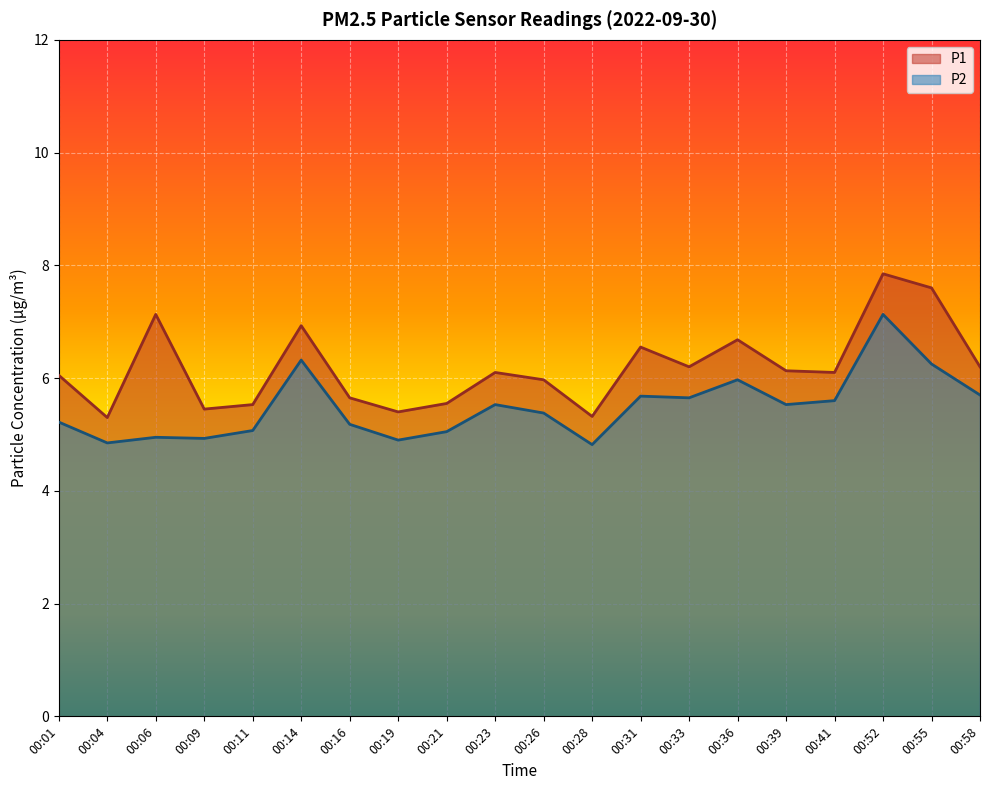

What is the total value across all series at 00:19?

10.3